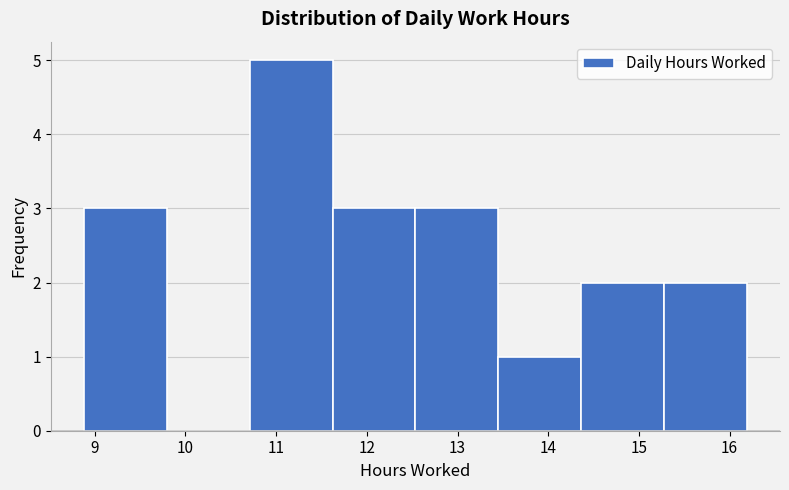

Which range on the x-axis has the tallest bar?

10.7 to 11.6